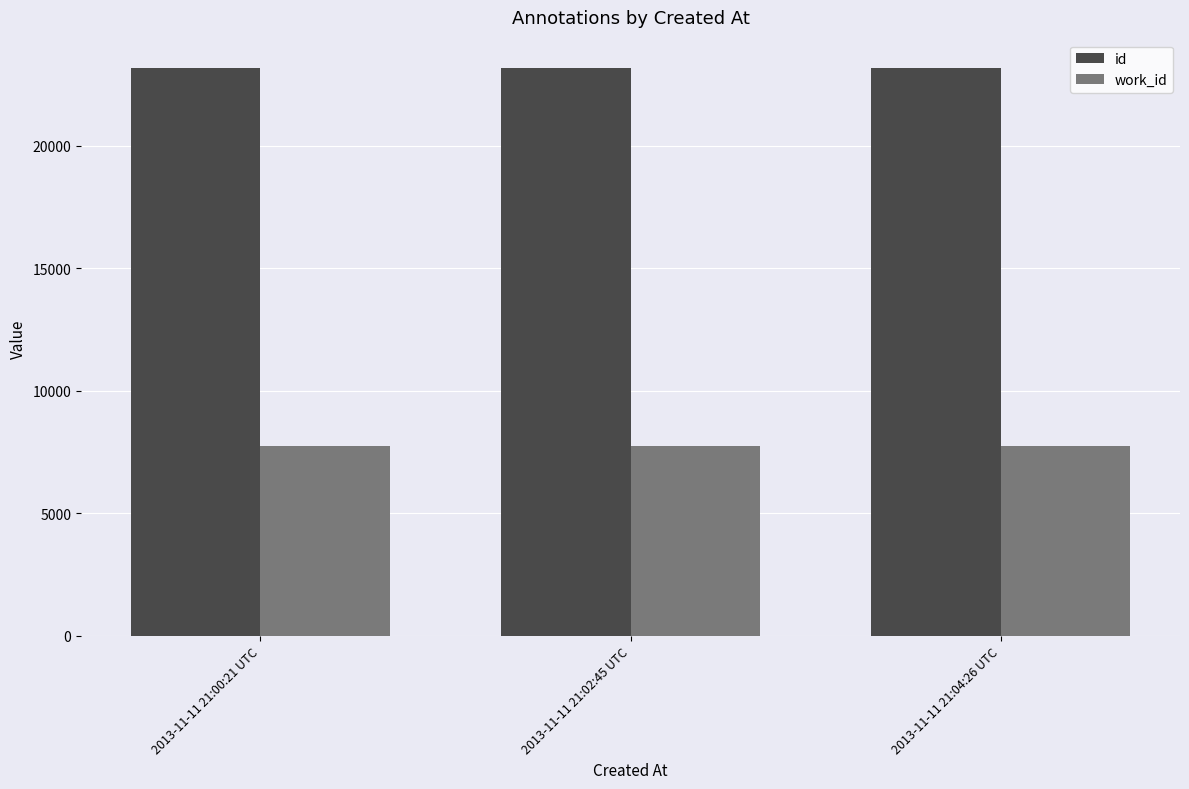

What is the average value of the id series?

23177